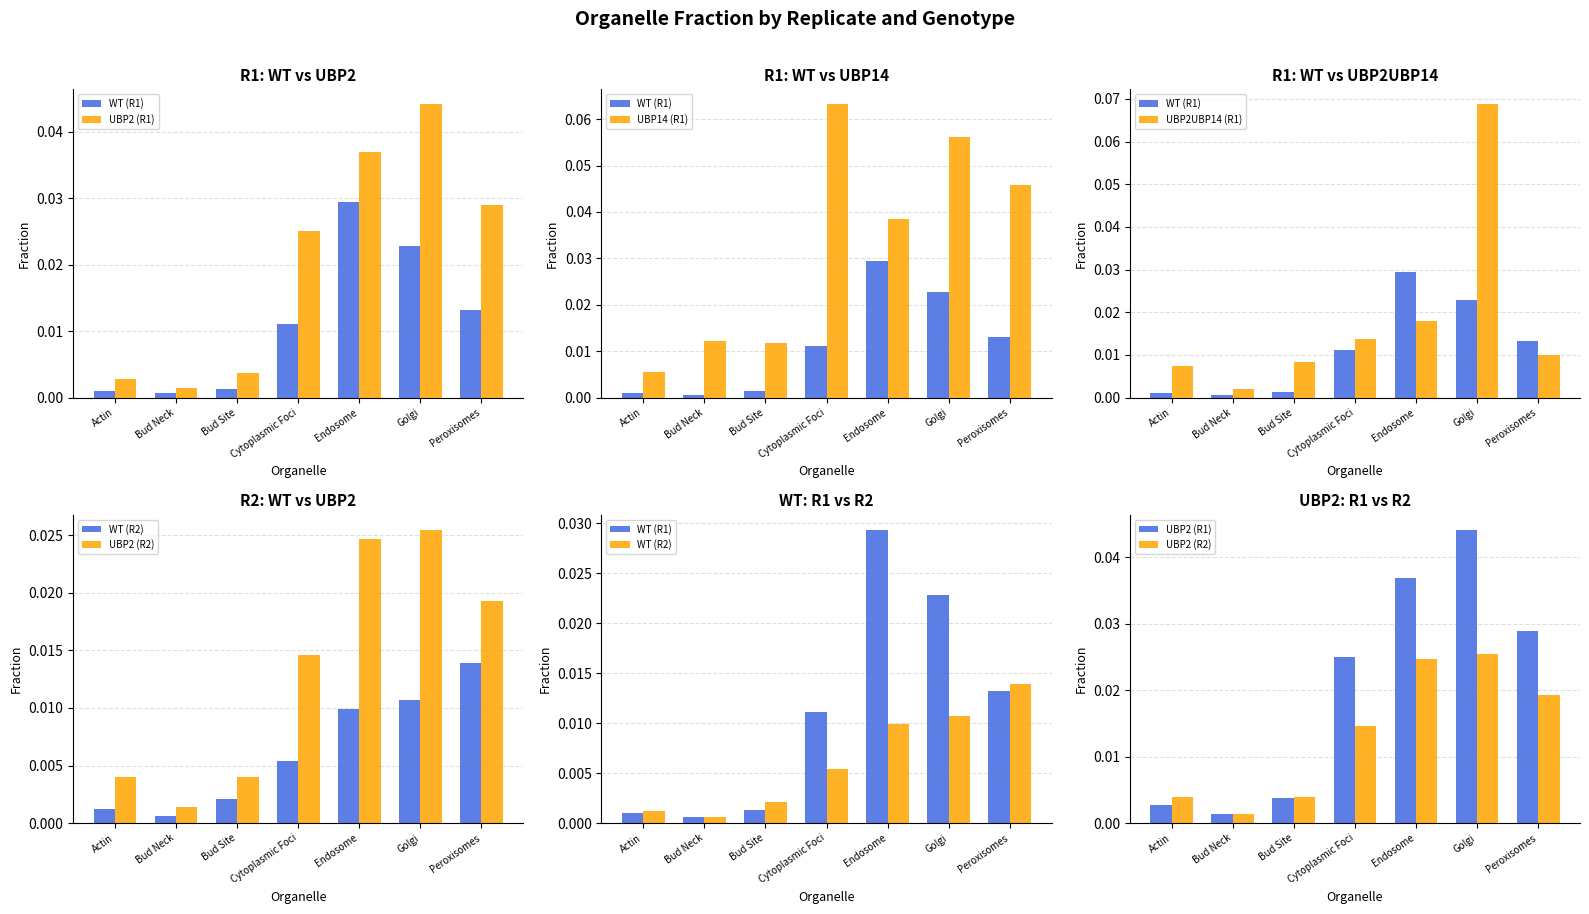

Rank the categories by WT (R1) value from highest to lowest.

Endosome, Golgi, Peroxisomes, Cytoplasmic Foci, Bud Site, Actin, Bud Neck